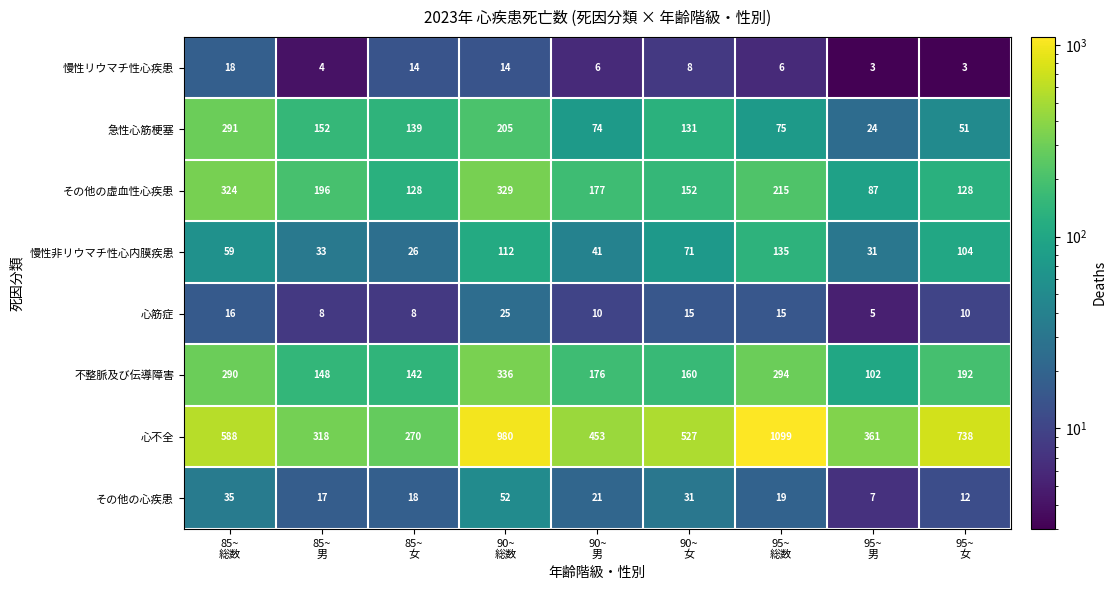

What is the maximum value shown in the chart?

1099